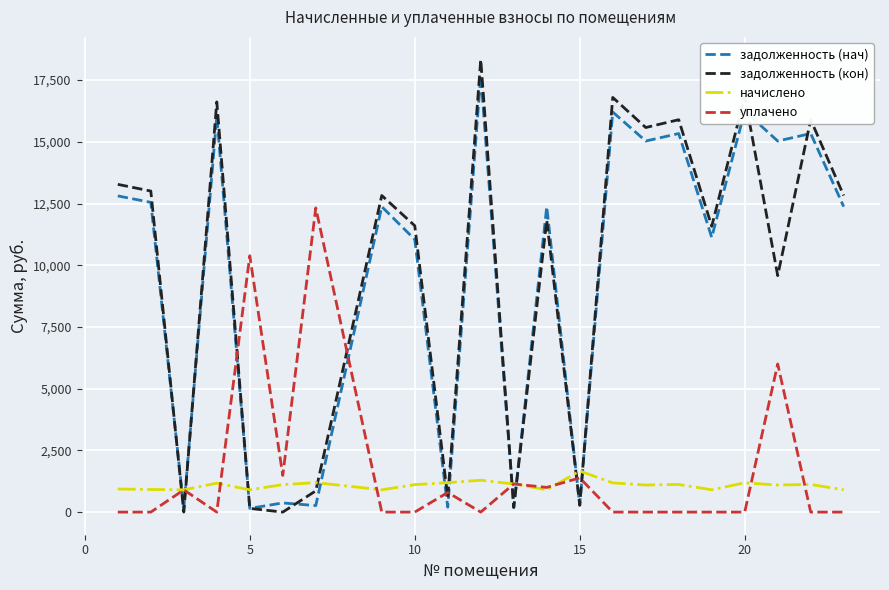

After their last crossing, which series has the higher values: уплачено or задолженность (нач)?

задолженность (нач)